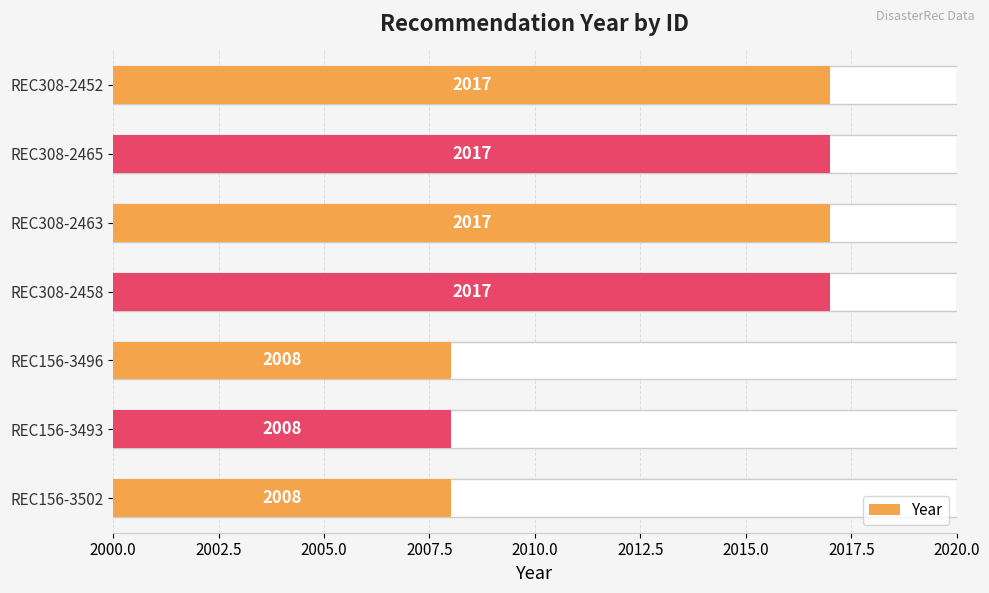

True or false: the data shows 12 at REC308-2465.

False